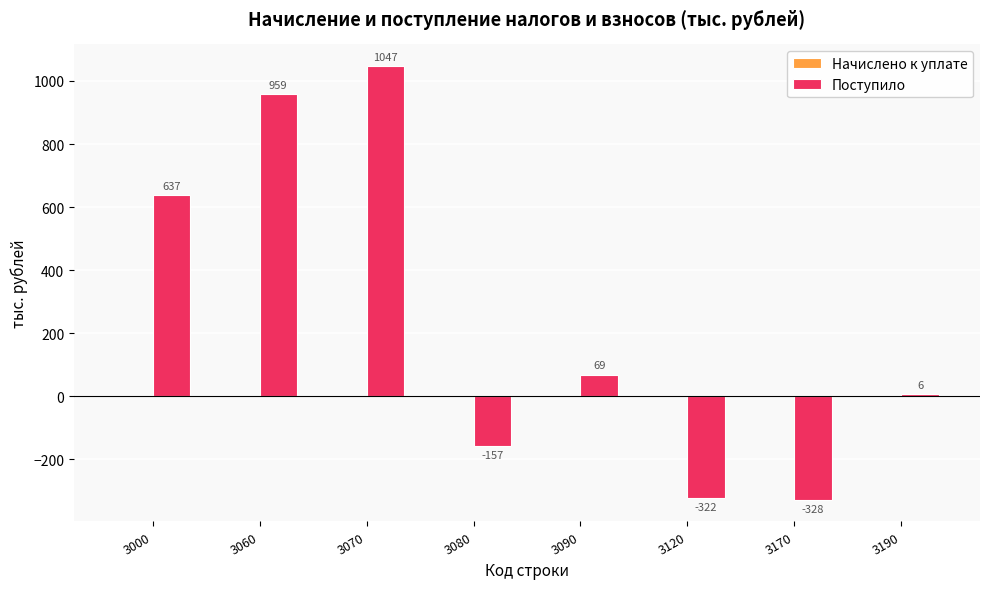

True or false: the data shows 563 at 3070.

False